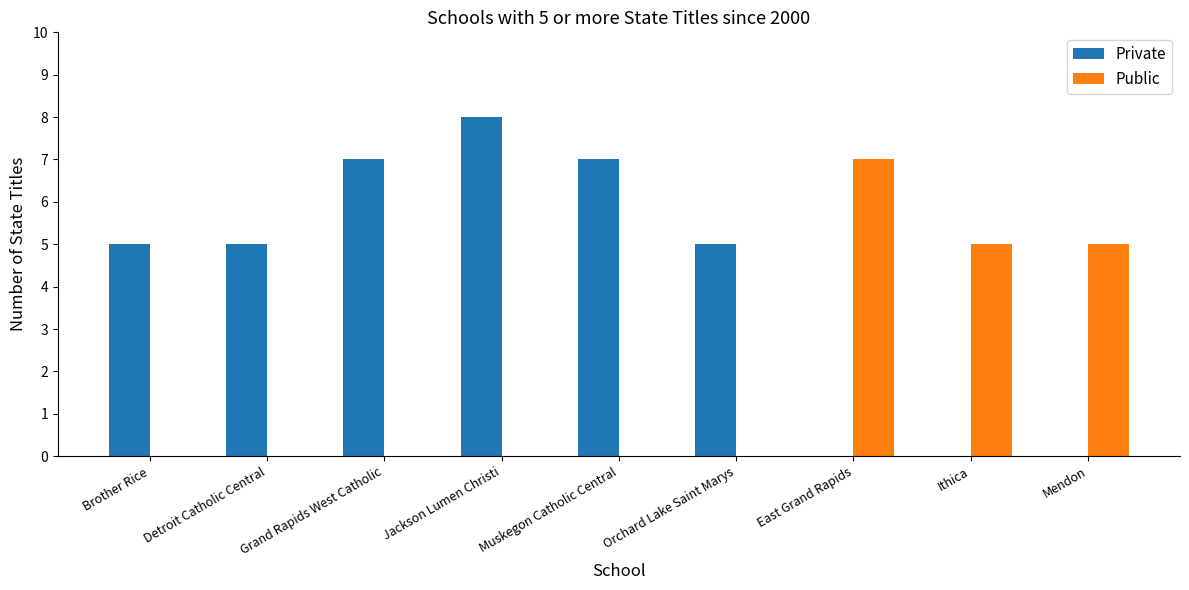

True or false: Public has a value of -4 at Brother Rice.

False